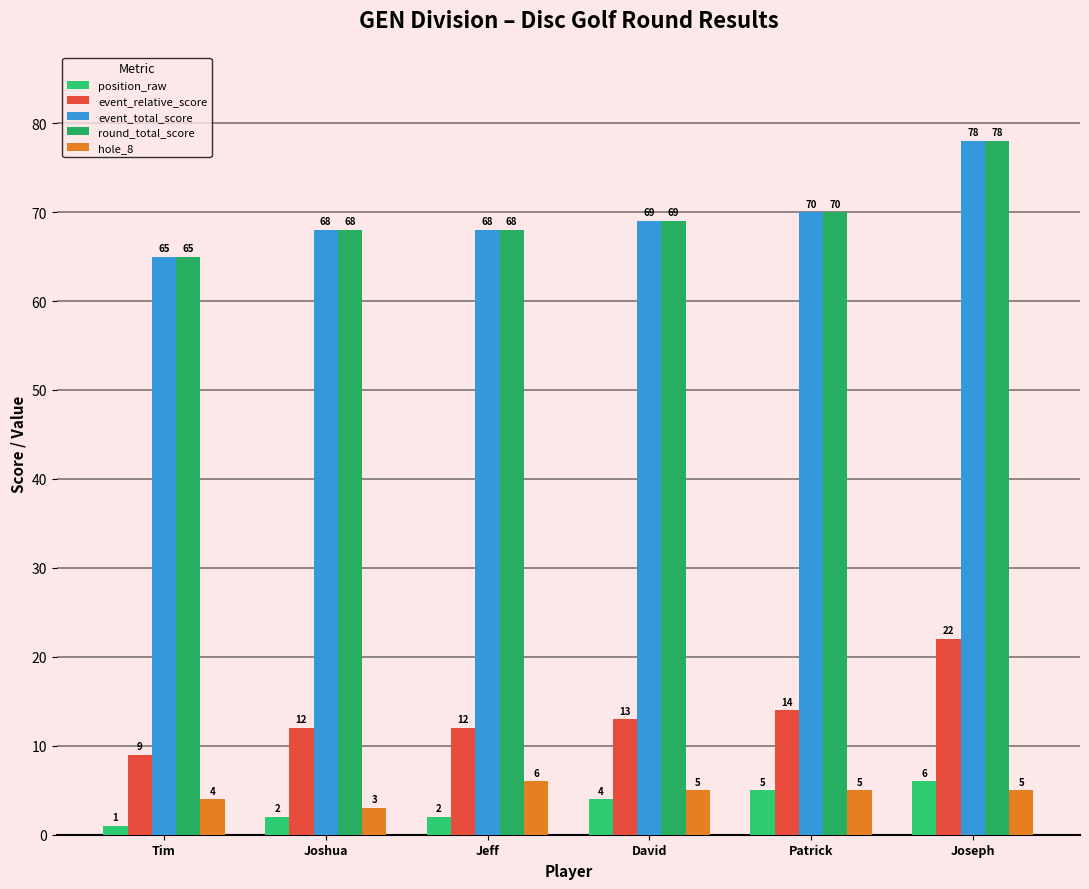

What is the total value across all series at David?

160